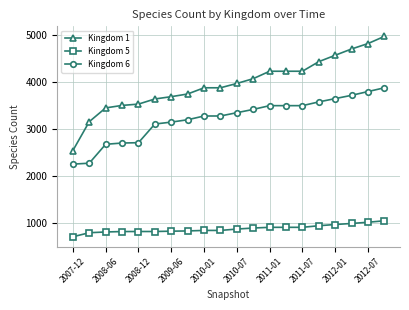

At how many categories does at least one series exceed 4388?

5